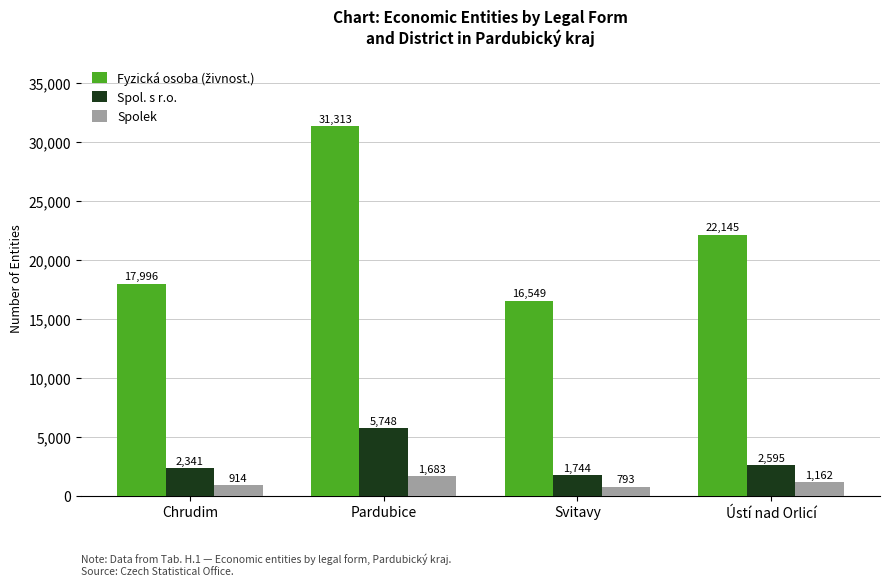

Are the bars grouped side by side (vs. stacked)?

Yes